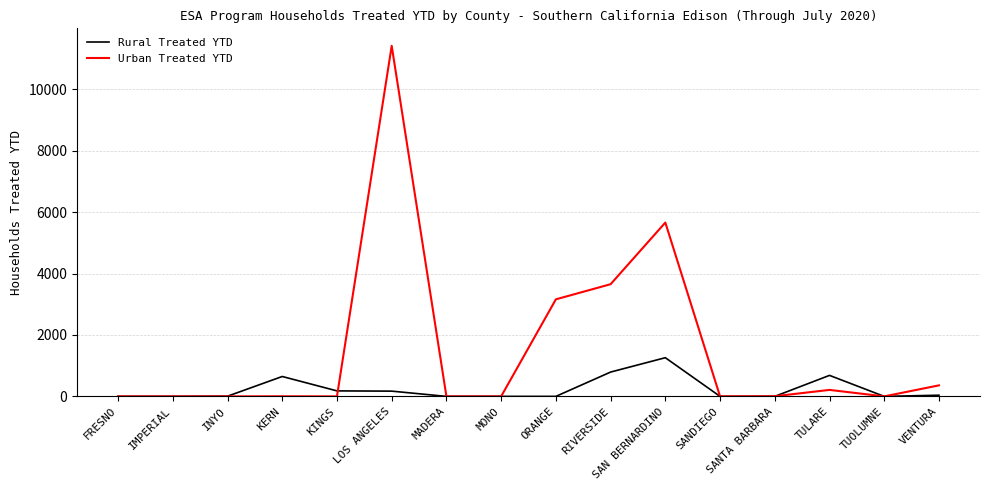

What is the sum of the Urban Treated YTD values at MONO and SAN BERNARDINO?

5662